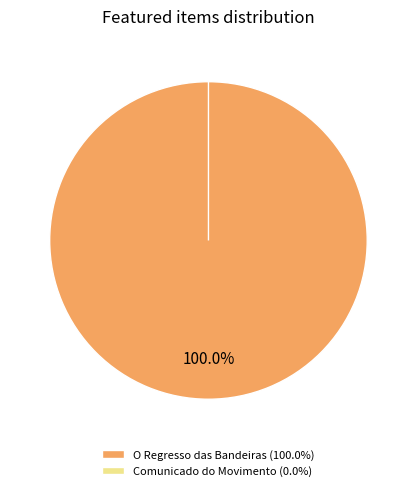

To the nearest percent, what is the combined percentage of Comunicado do Movimento Democrático do Barreiro and O Regresso das Bandeiras?

100%